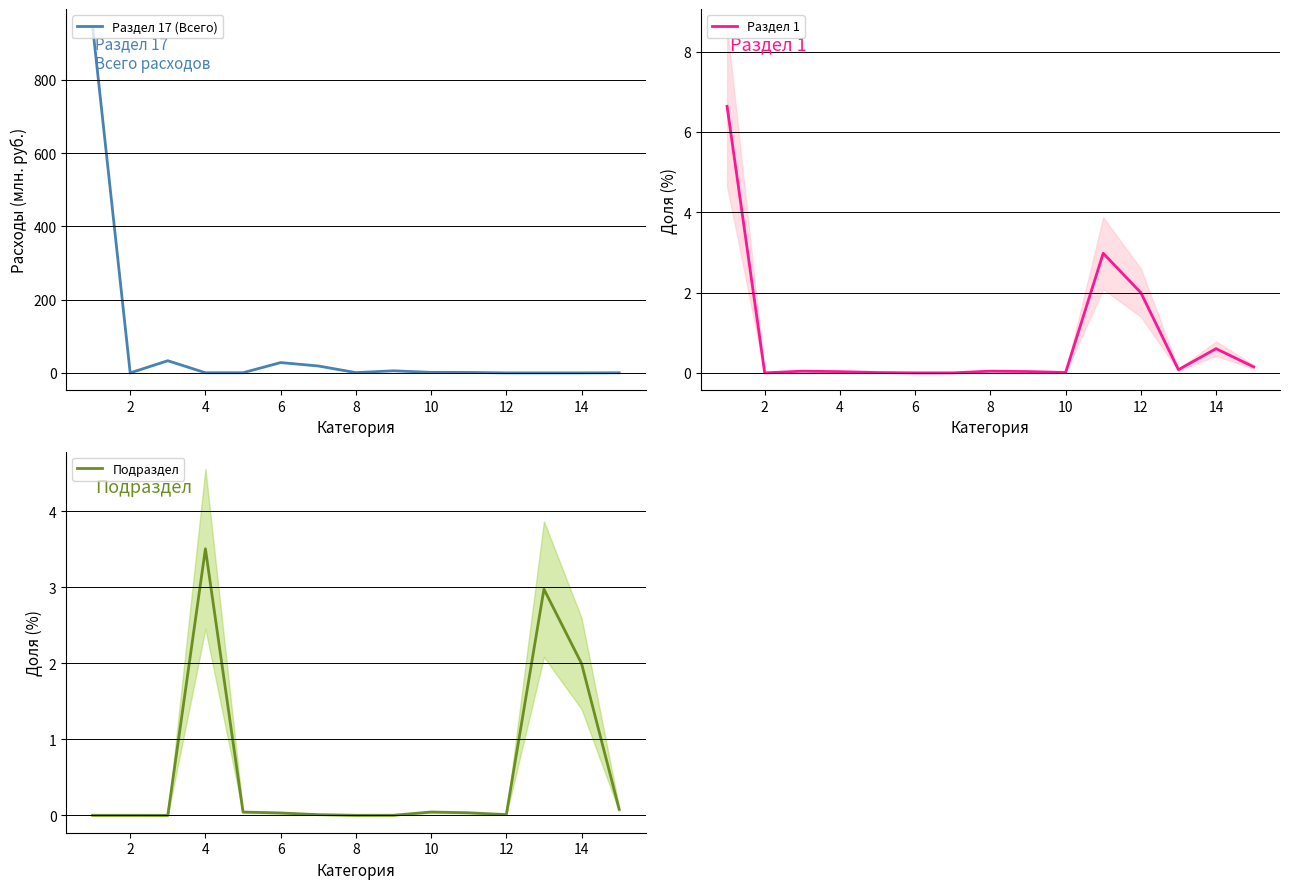

The Раздел 1 series shows 2.0 at 12. True or false?

True